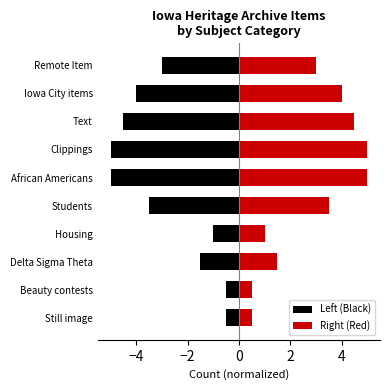

What is the minimum value shown in the chart?

-5.0